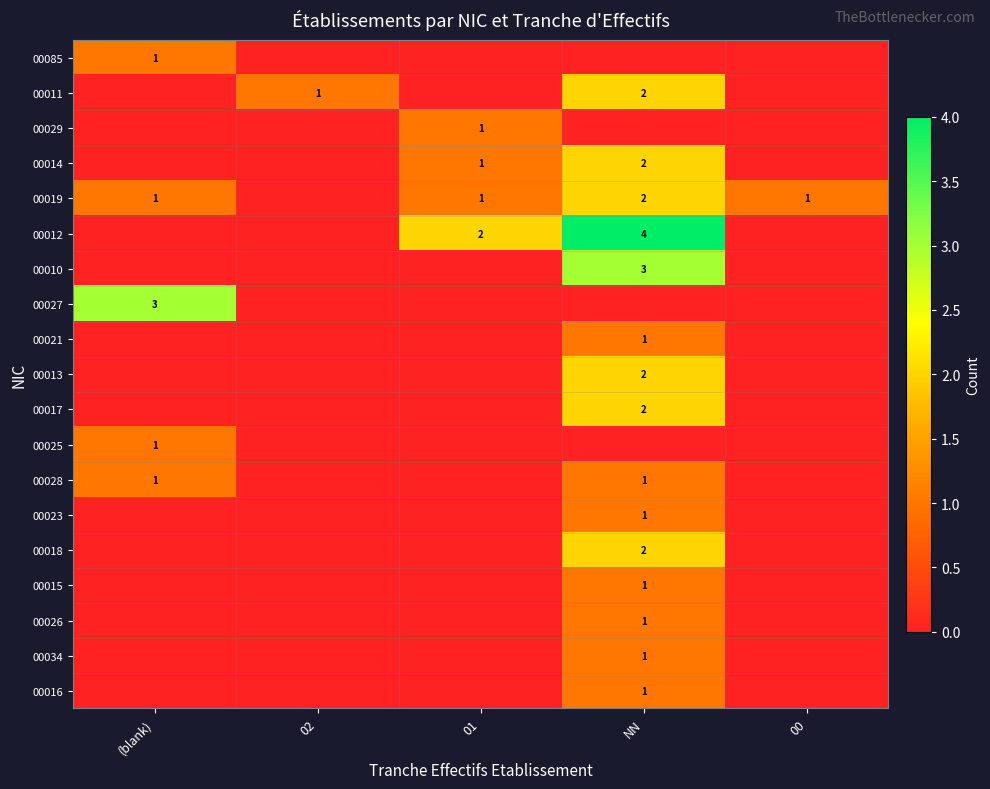

Is it true that 00019 equals 1 at 00?

True